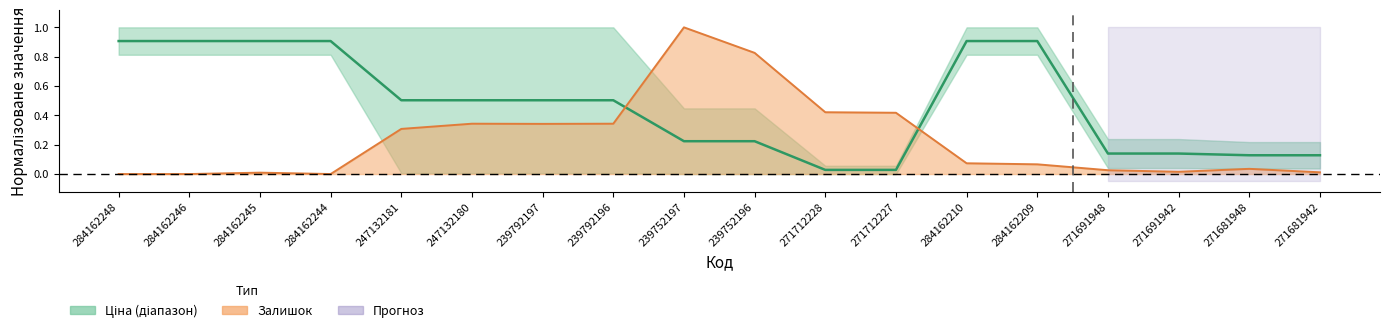

What is the approximate value at 239752196?

0.2